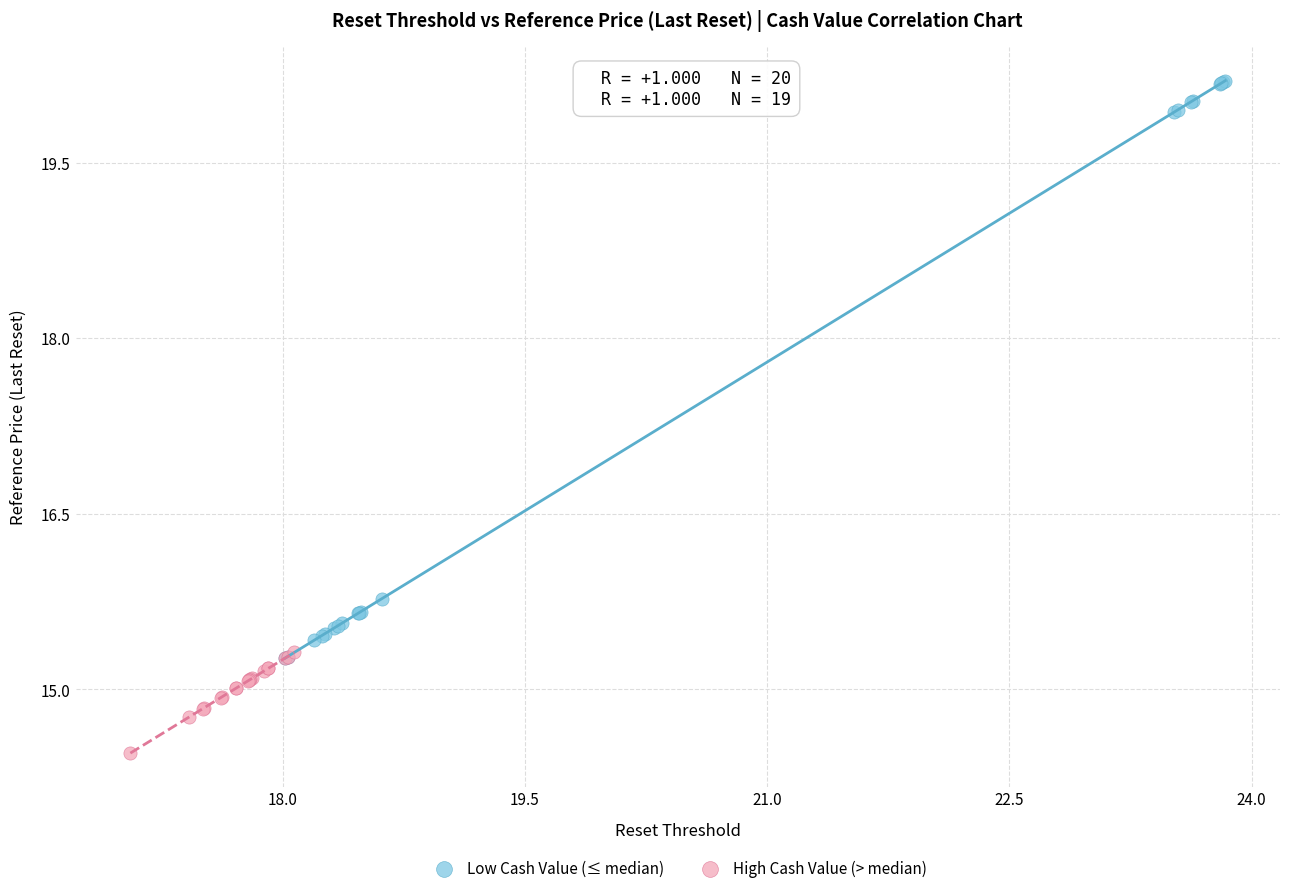

What are all the series names shown in the legend?

Low Cash Value (≤ median), High Cash Value (> median)